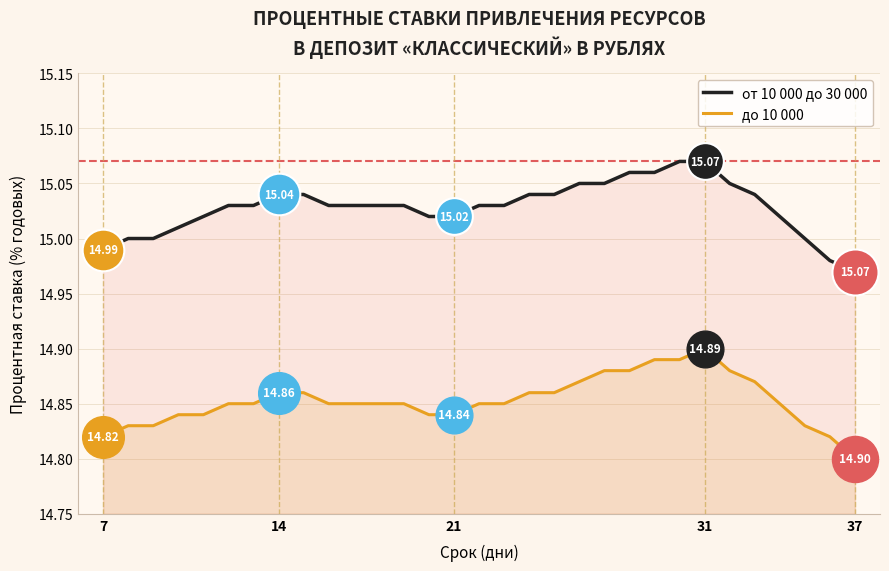

Which series reaches the minimum Y coordinate?

до 10 000